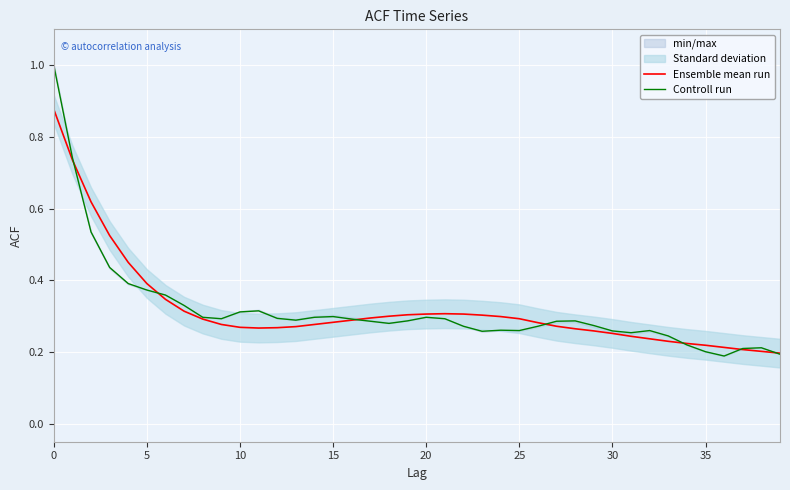

Which series has the largest total across all categories?

Ensemble mean run